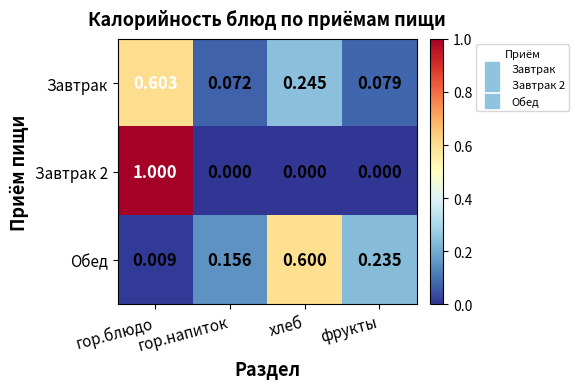

How many data points does each series have?

4